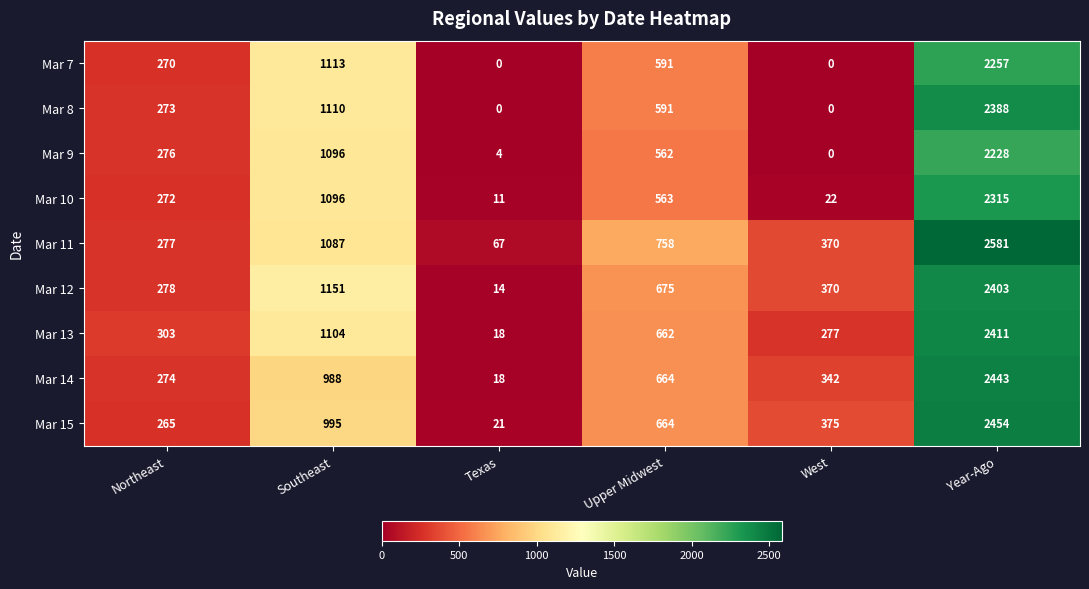

What is the difference between the maximum and second lowest values in the Mar 12 series?

2125